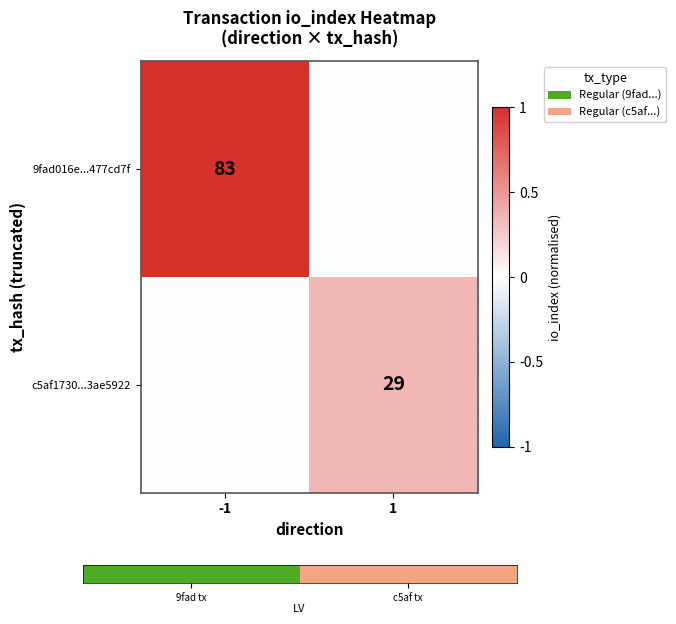

True or false: 9fad016e...477cd7f has a value of 83 at -1.

True